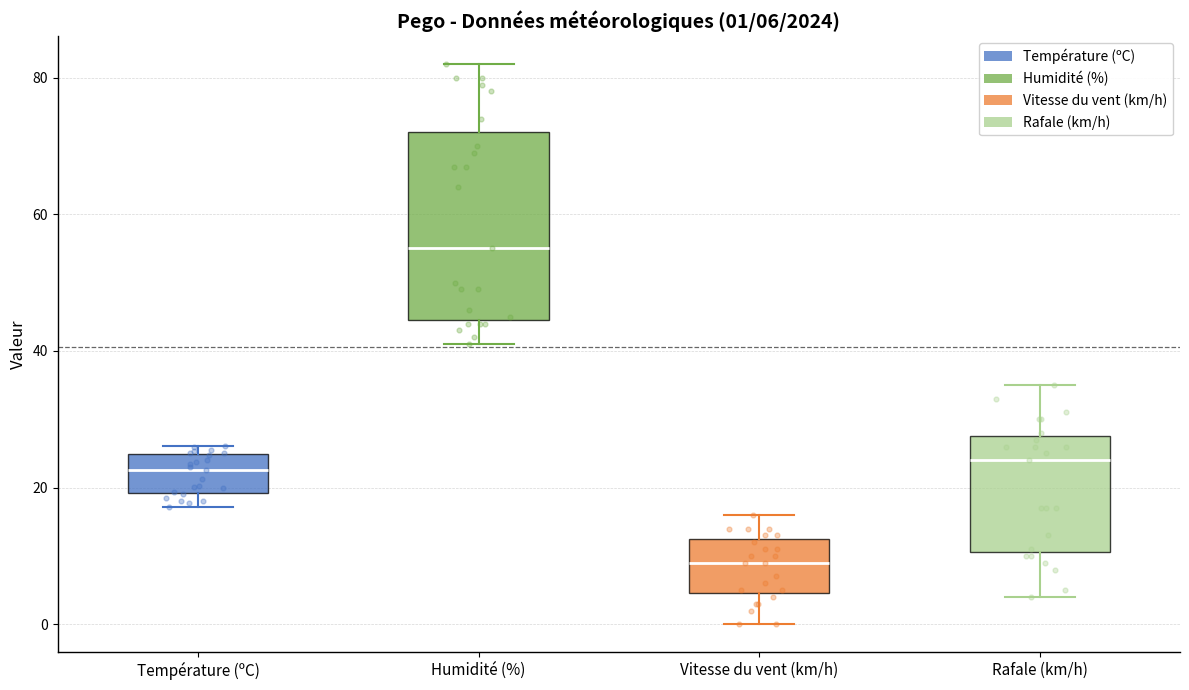

Comparing the boxes themselves (not the whiskers), which one is the tallest?

Humidité (%)